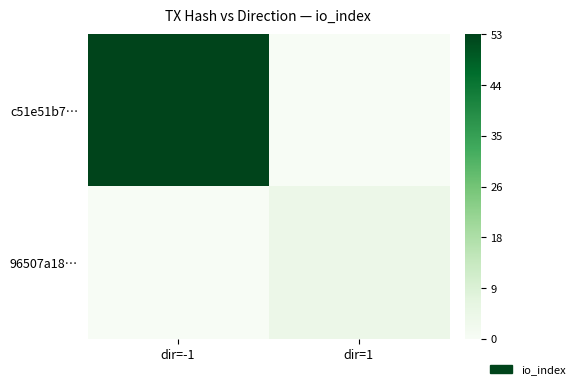

Reading right to left, what are all the values shown in this chart?

c51e51b7…: dir=1=0	dir=-1=53
96507a18…: dir=1=4	dir=-1=0